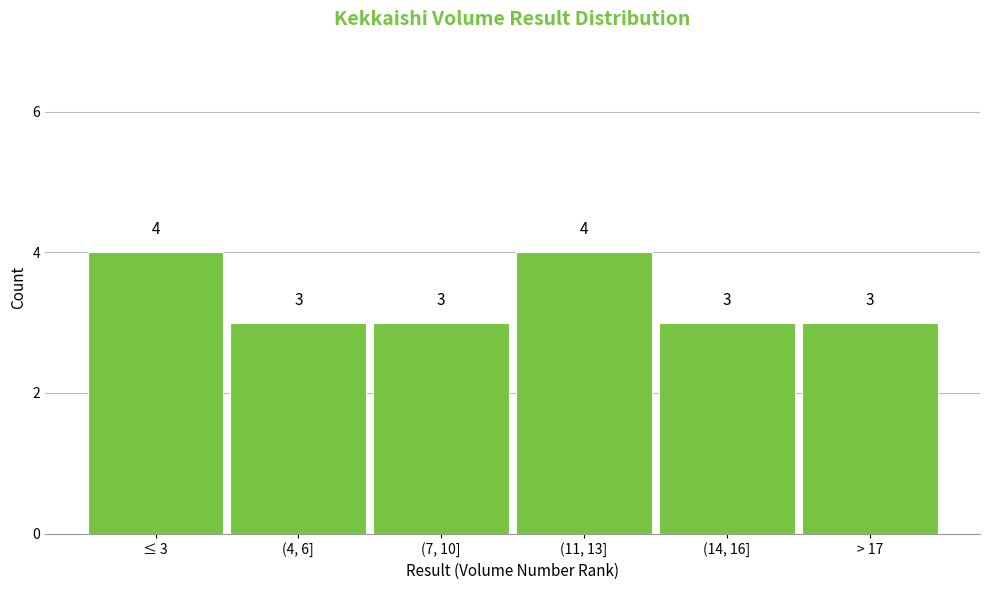

Reading left to right, what are all the values shown in this chart?

≤ 3=4	(4, 6]=3	(7, 10]=3	(11, 13]=4	(14, 16]=3	> 17=3